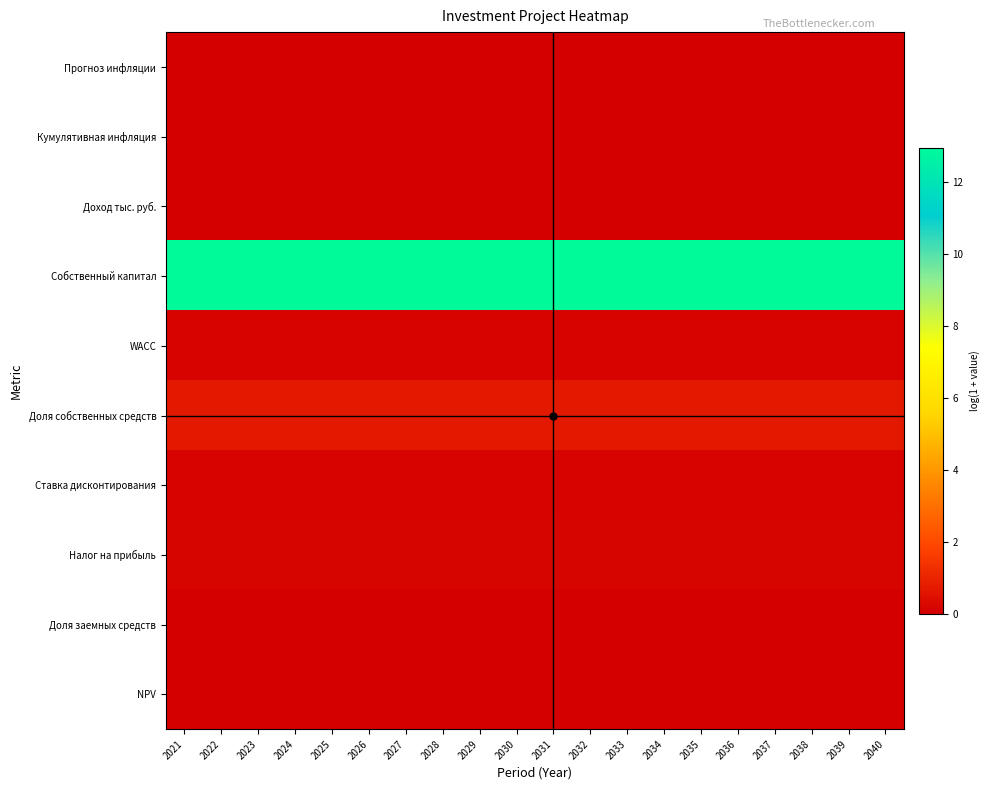

At how many categories does at least one series exceed 0?

20